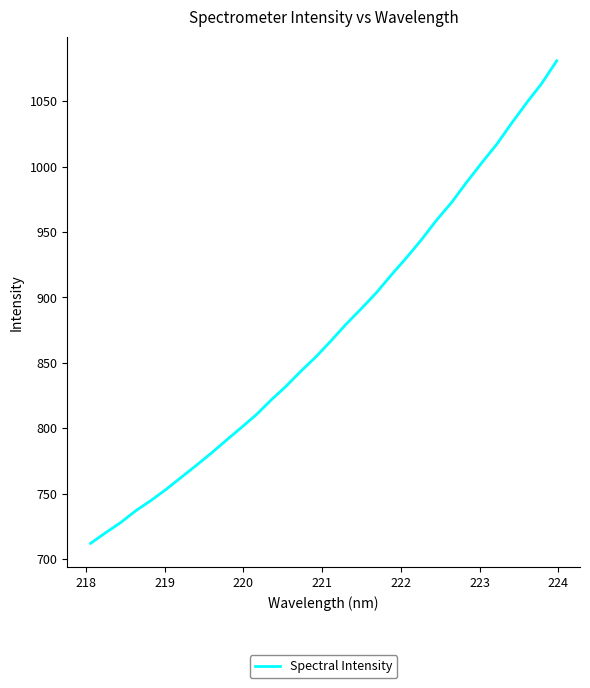

What is the greatest value displayed?

1080.8